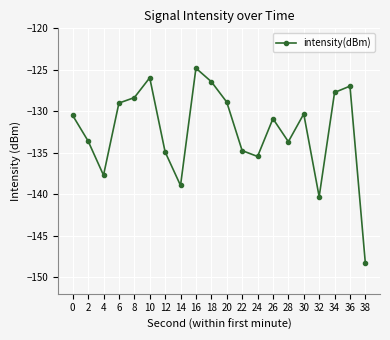

What is the sum of the values at 8 and 6?

-257.4